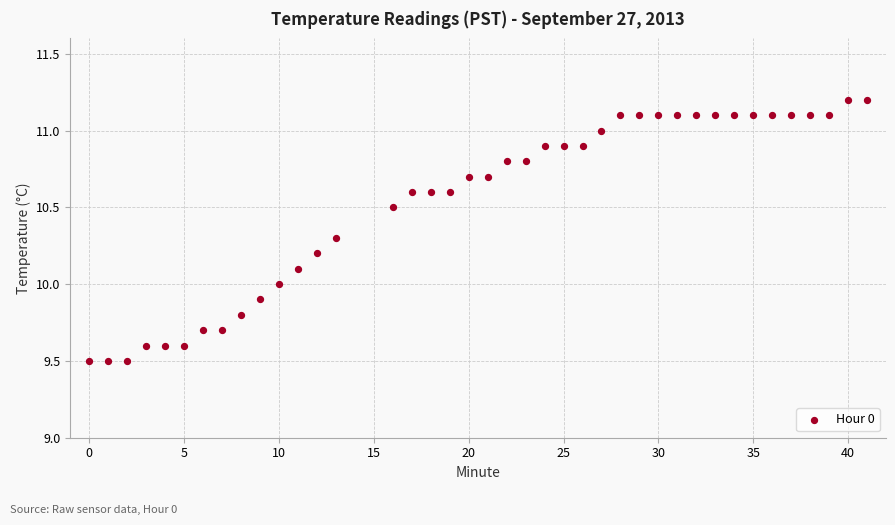

What is the range of Y values (max minus min)?

1.7